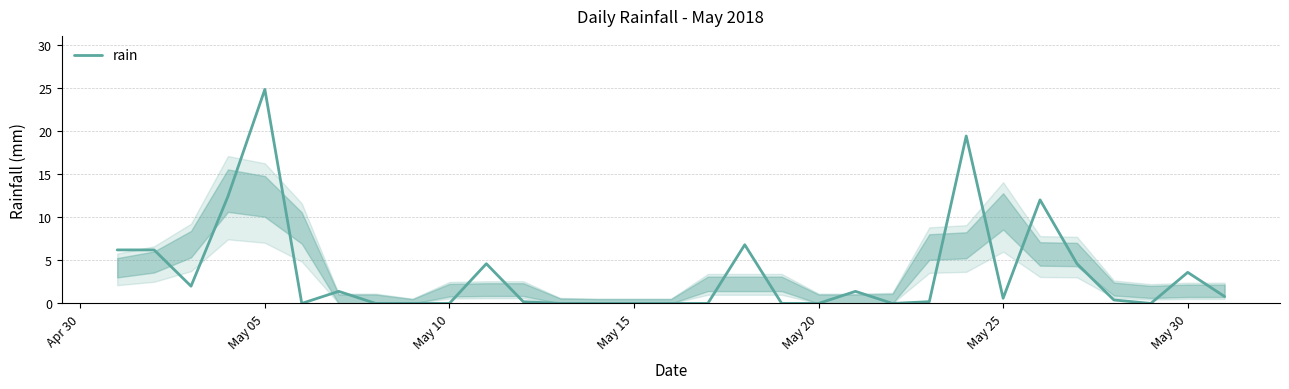

Is this an area chart (filled region under the line)?

No